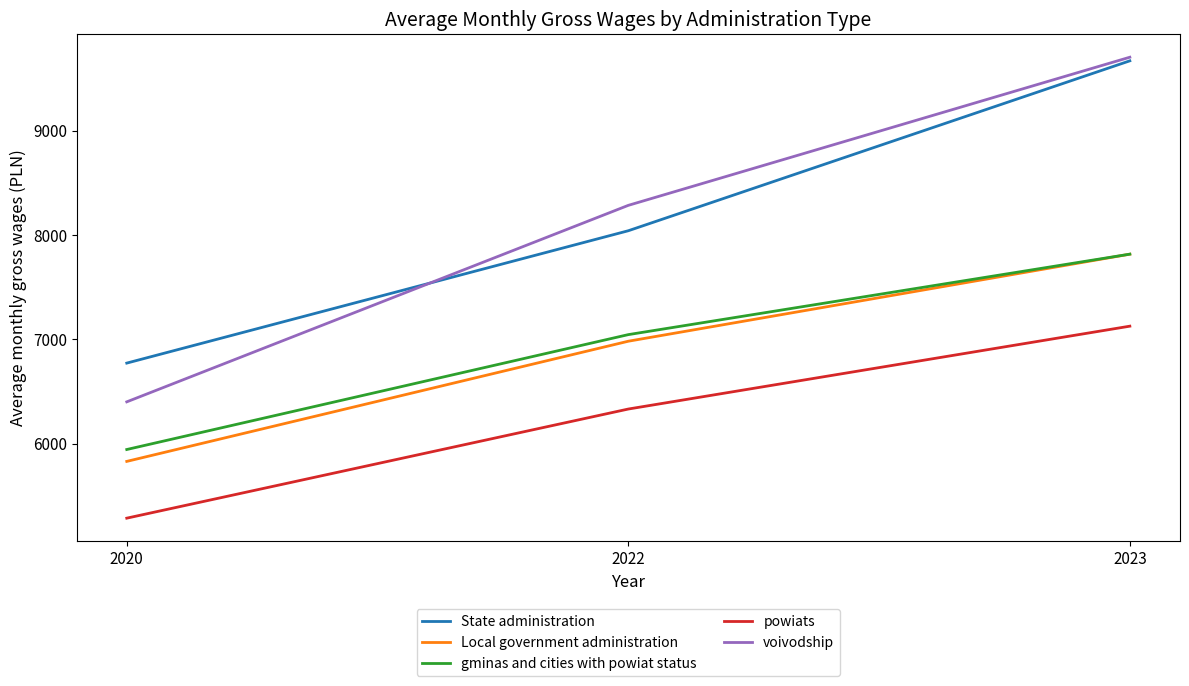

Is it true that State administration equals 4627.6 at 2022?

False